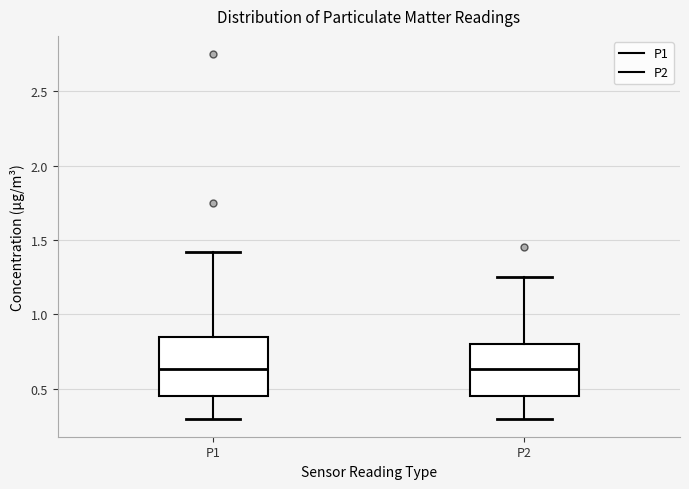

Reading left to right, transcribe this box plot: for each box, give where its median line is, the range the box spans, and where its two whiskers end, as read against the y-axis. The values are not printed on the chart, so give them approximately, as read against the axis.

P1: median 0.65, box 0.45 to 0.85, whiskers 0.30 to 1.40
P2: median 0.65, box 0.45 to 0.80, whiskers 0.30 to 1.25